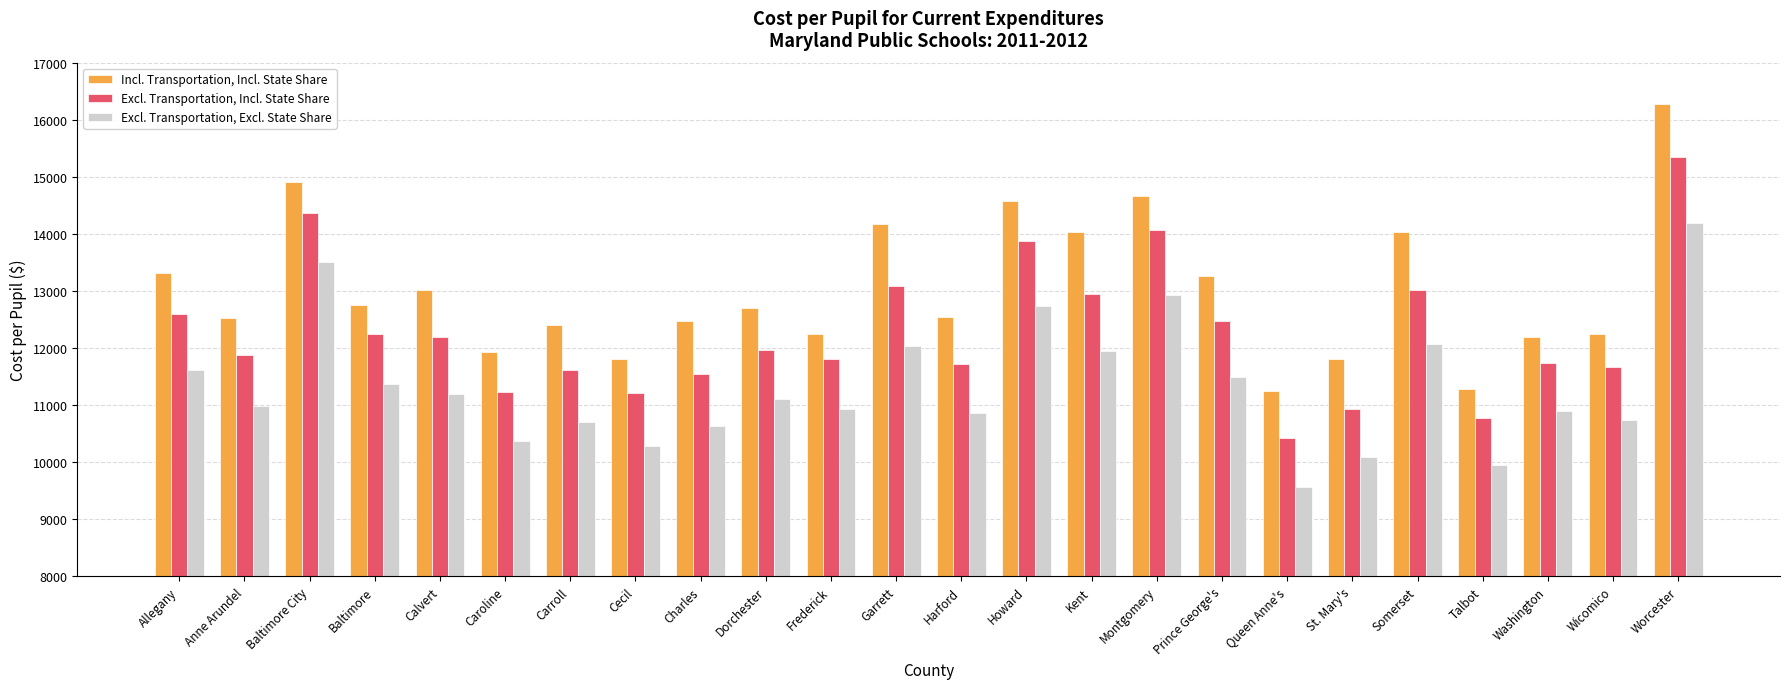

Which series has the largest total across all categories?

Incl. Transportation, Incl. State Share